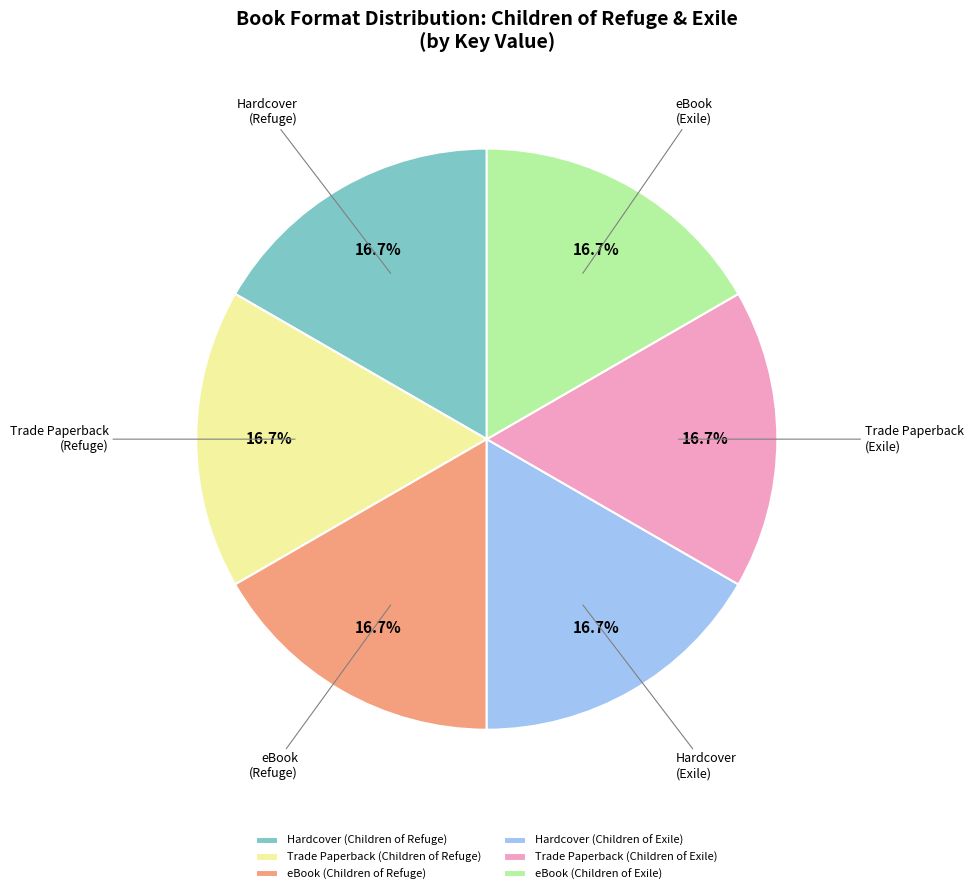

Is there a majority slice in this chart?

No